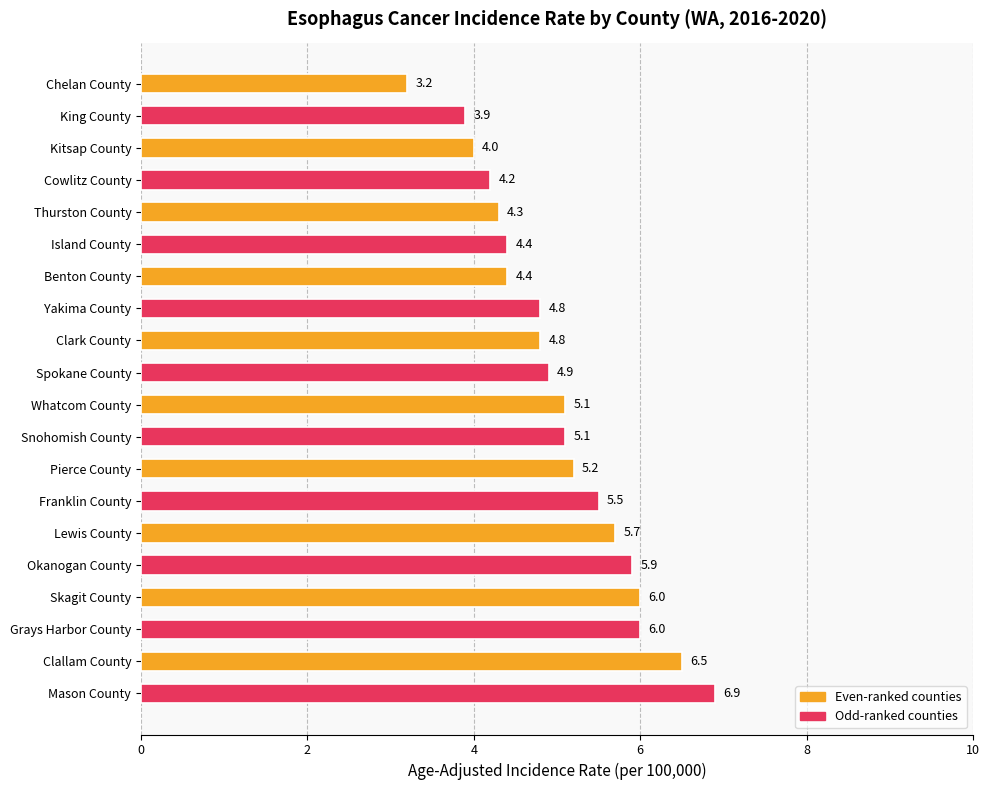

Does the chart contain any negative values?

No